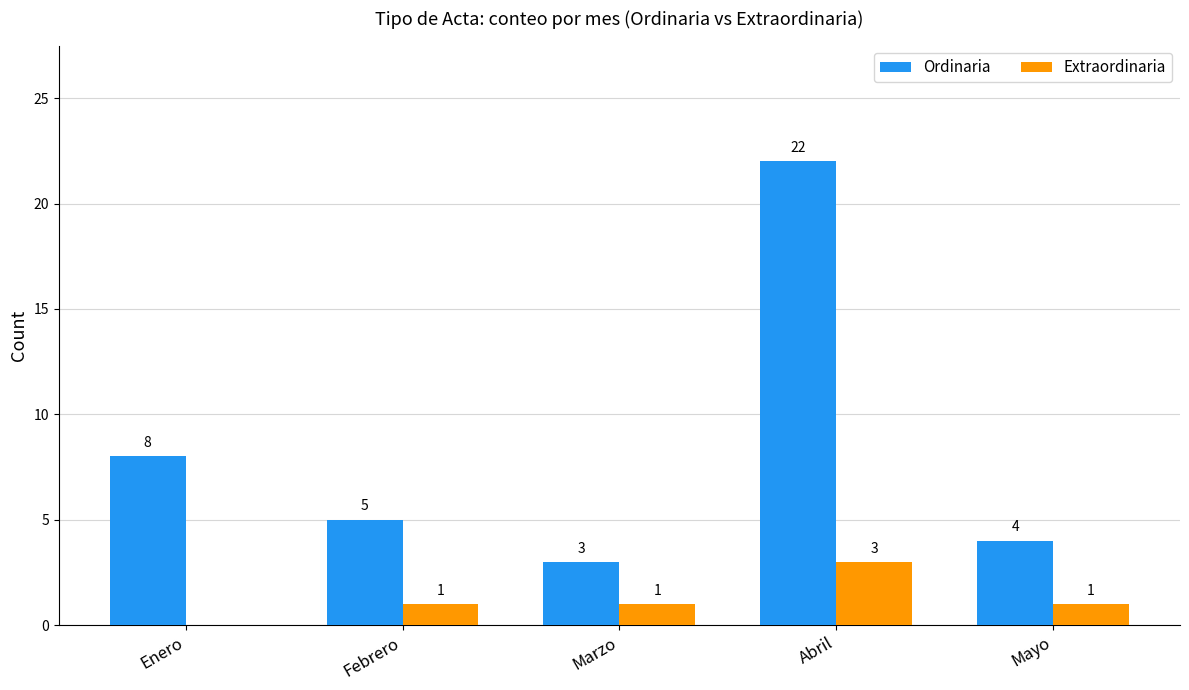

Reading left to right, transcribe all the data shown in this chart.

Ordinaria: 8	5	3	22	4
Extraordinaria: 0	1	1	3	1